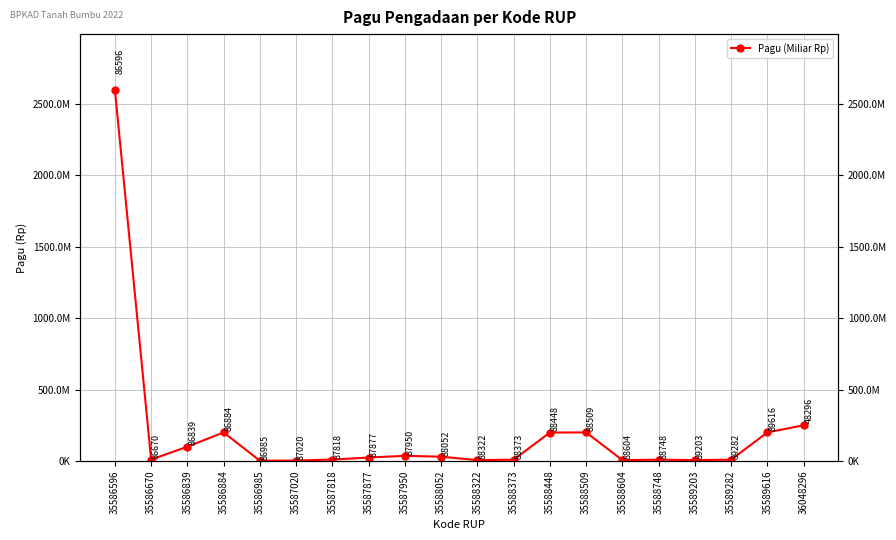

What is the minimum value shown in the chart?

2000000